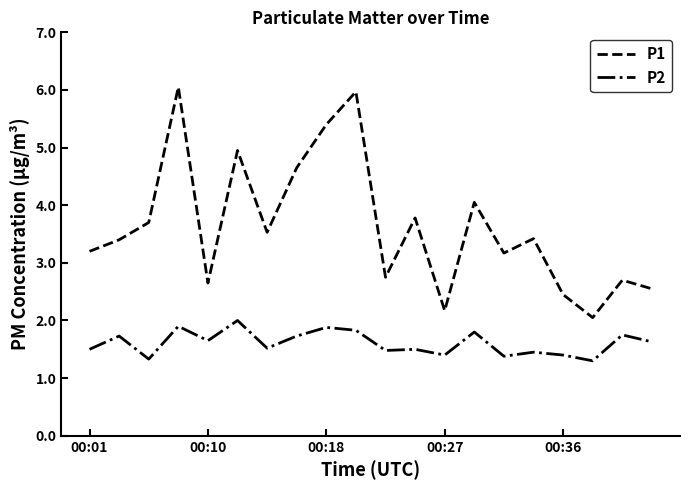

What is the minimum value for P2?

1.3